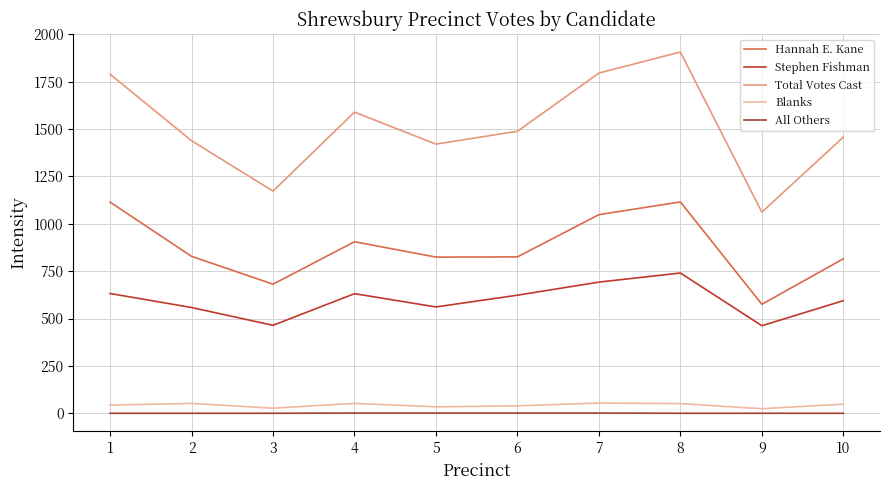

Which category has the lowest value in the Hannah E. Kane series?

9